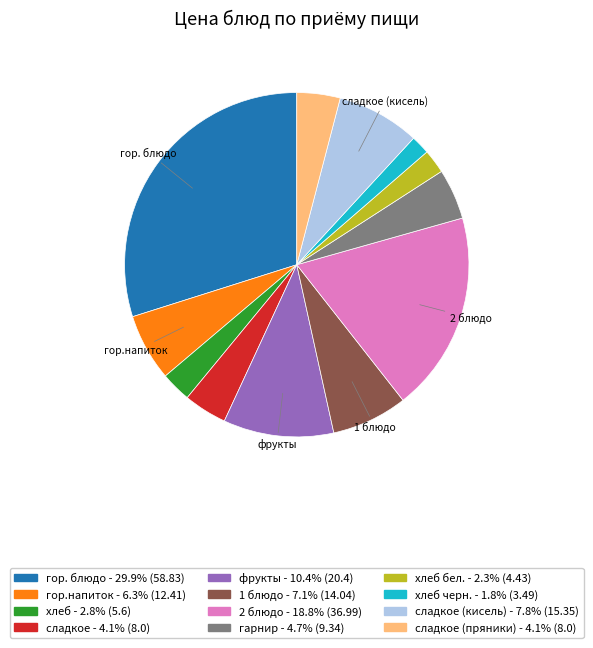

Combined, do хлеб черн. - 1.8% (3.49) and 2 блюдо - 18.8% (36.99) account for over 50%?

No